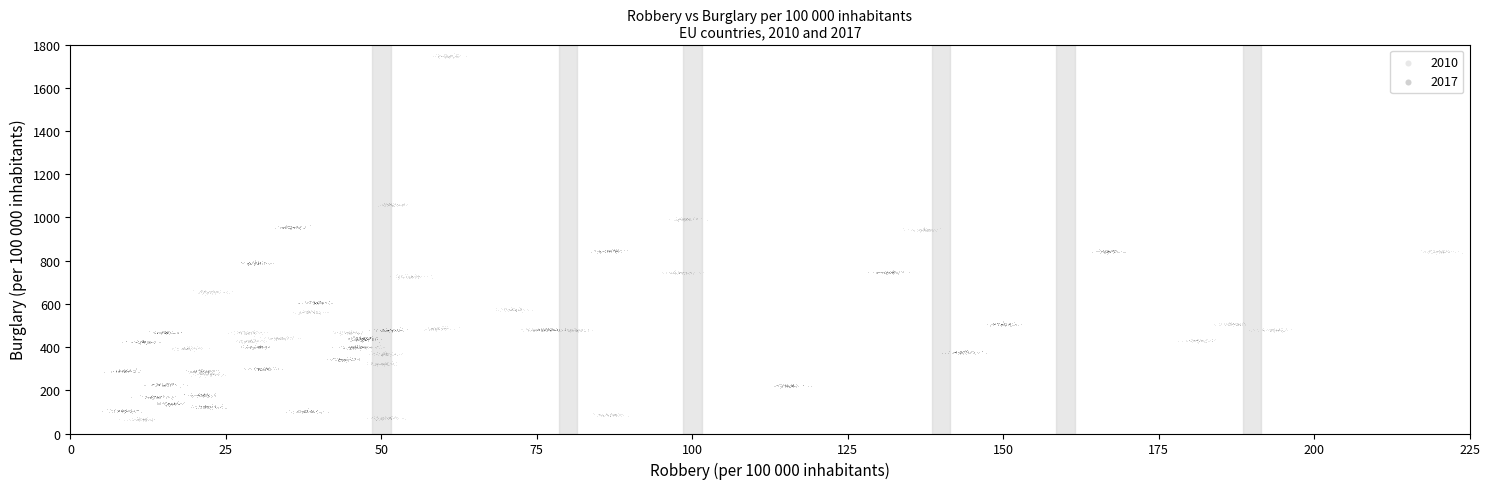

Which series contains the highest Y value?

2010